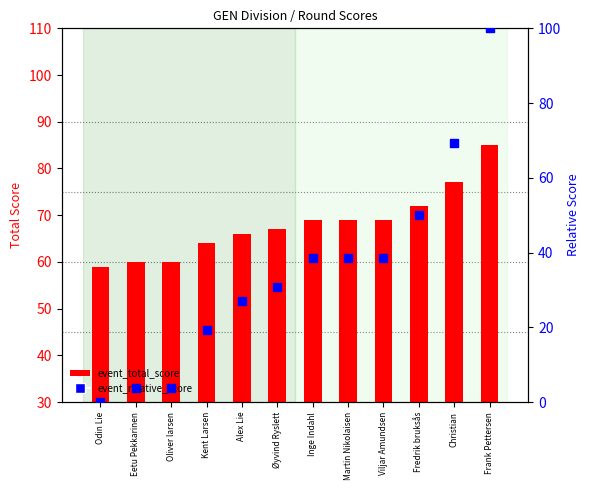

What are all the series names shown in the legend?

event_total_score, event_relative_score